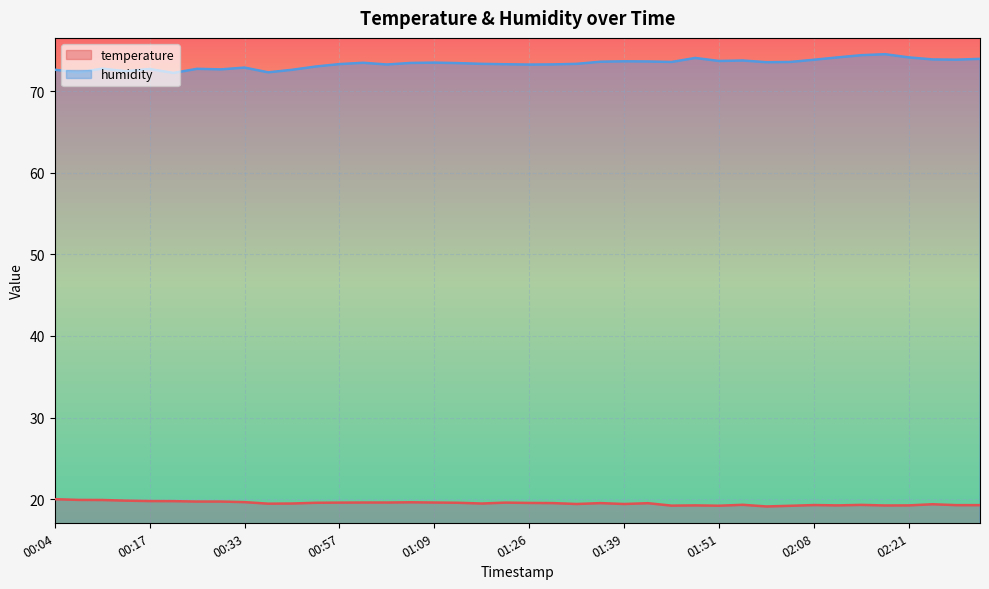

Between 01:51 and 01:58, which series saw the biggest shift?

humidity